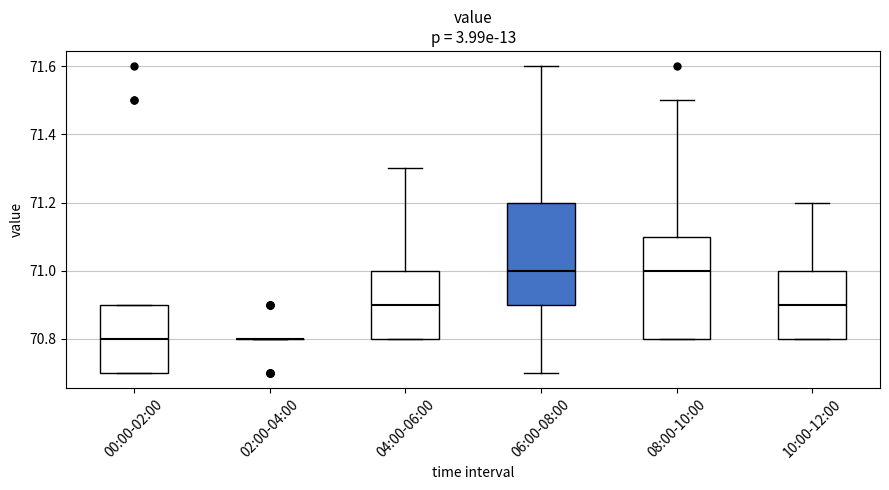

Reading left to right, read every box against the y-axis: the position of its median line, the range the box covers, and the ends of its whiskers. The values are not printed on the chart, so give them approximately, as read against the axis.

00:00-02:00: median 70.8, box 70.7 to 70.9, whiskers 70.7 to 70.9
02:00-04:00: box collapsed to a line at 70.8, whiskers 70.8 to 70.8
04:00-06:00: median 70.9, box 70.8 to 71.0, whiskers 70.8 to 71.3
06:00-08:00: median 71.0, box 70.9 to 71.2, whiskers 70.7 to 71.6
08:00-10:00: median 71.0, box 70.8 to 71.1, whiskers 70.8 to 71.5
10:00-12:00: median 70.9, box 70.8 to 71.0, whiskers 70.8 to 71.2